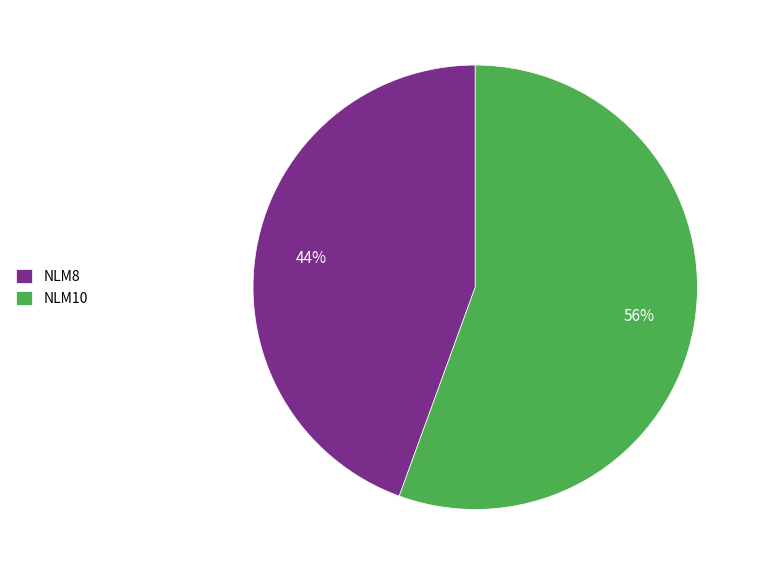

What is the ratio of the value at NLM8 to the value at NLM10?

0.8